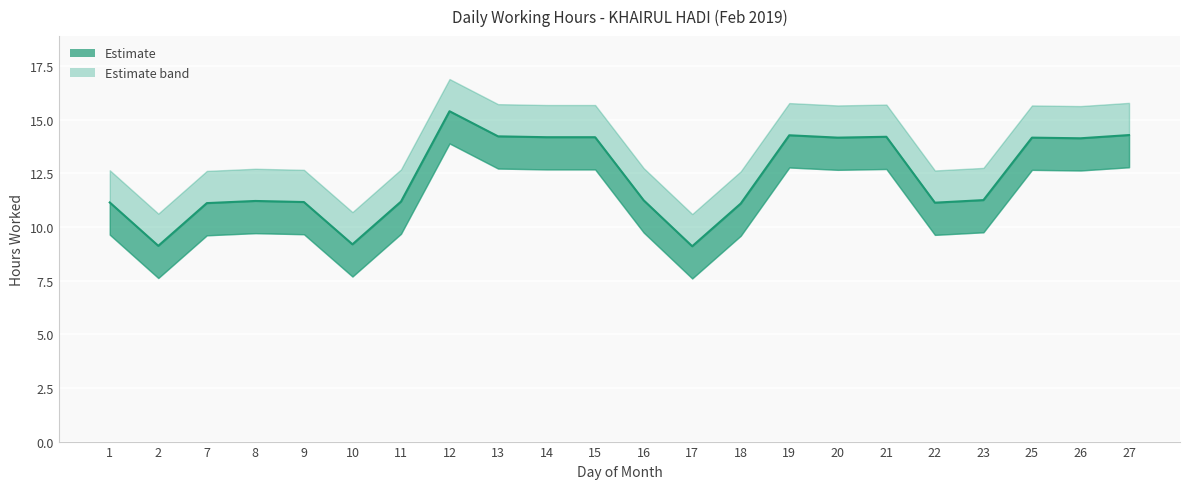

What is the greatest value displayed?

16.9